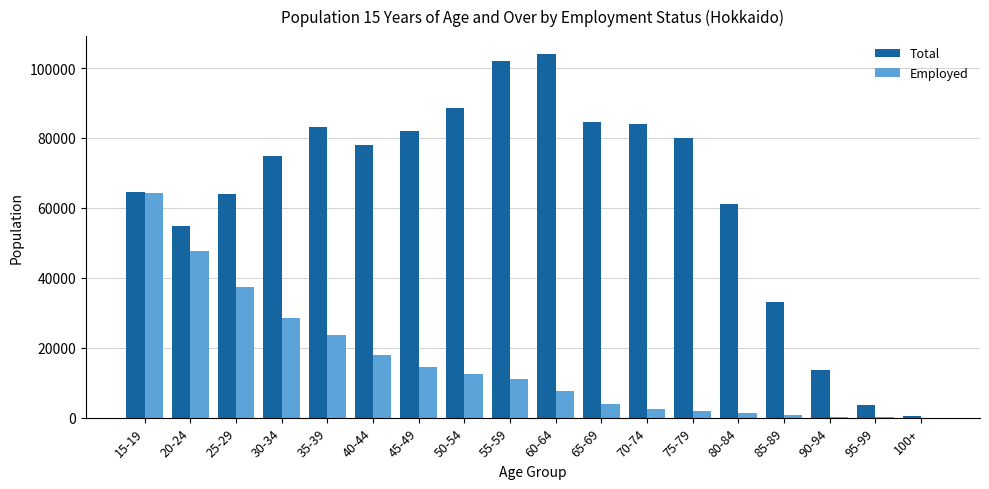

Which category has the highest value in the Employed series?

15-19